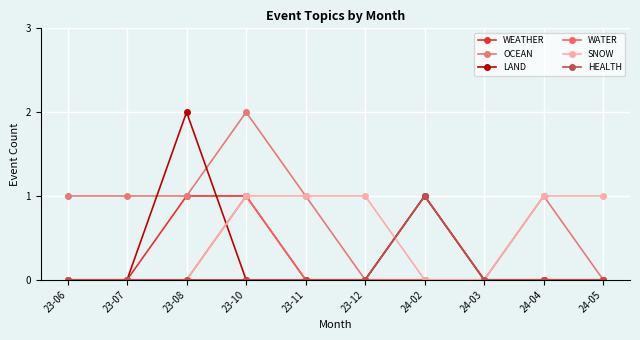

What is the difference between the WATER values at 23-10 and 24-04?

1